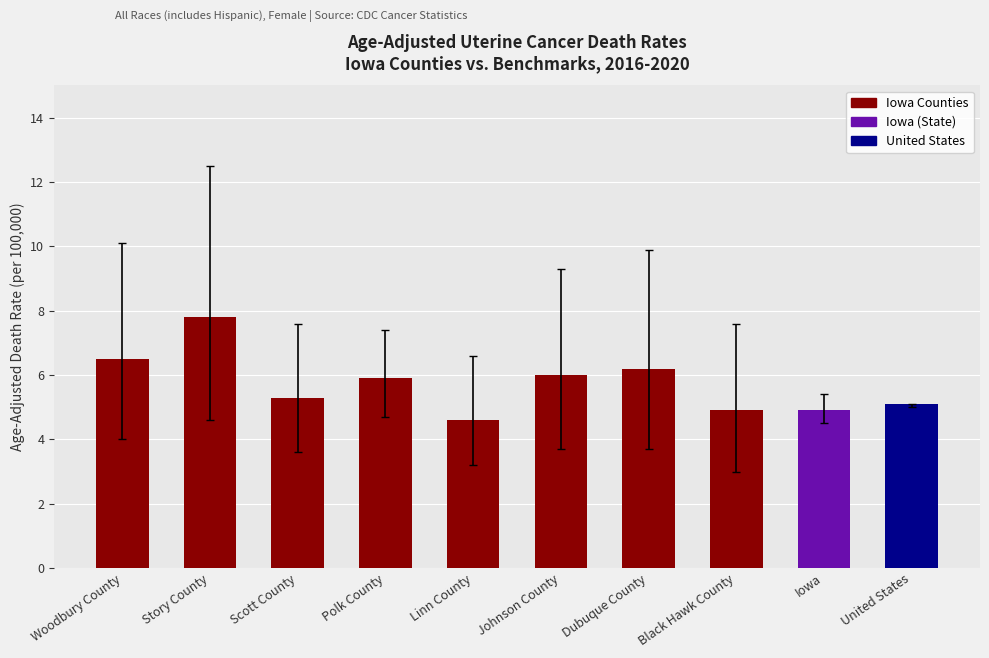

The chart shows a value of 6.2 at Dubuque County. True or false?

True